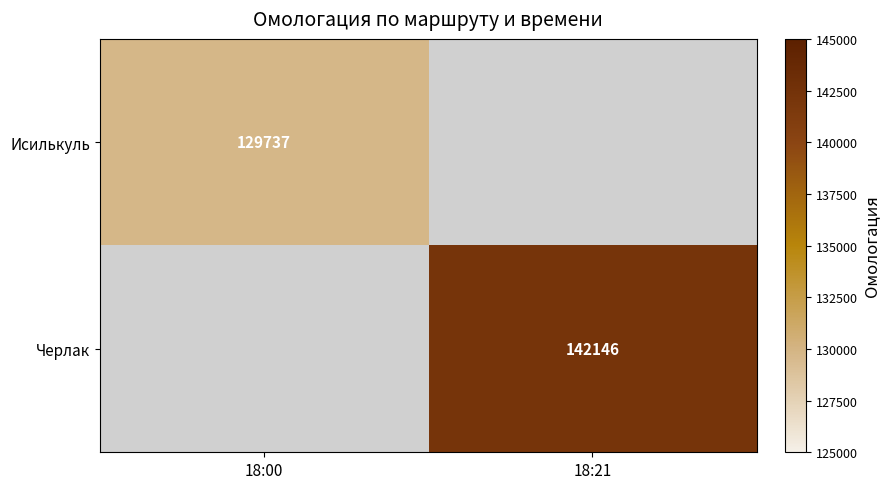

Is it true that Черлак equals 142146 at 18:21?

True